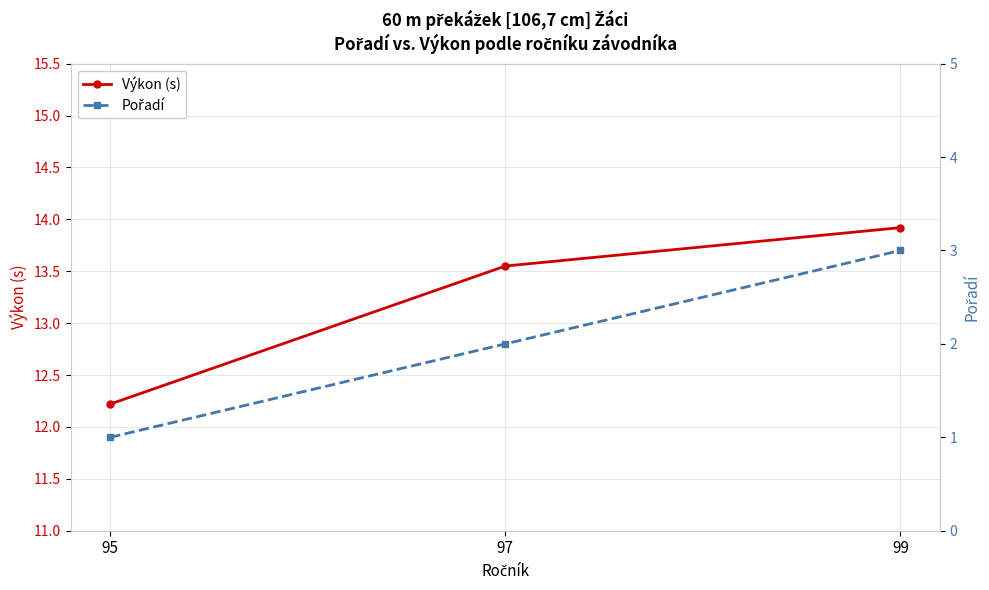

Which category has the highest value in the Pořadí series?

99